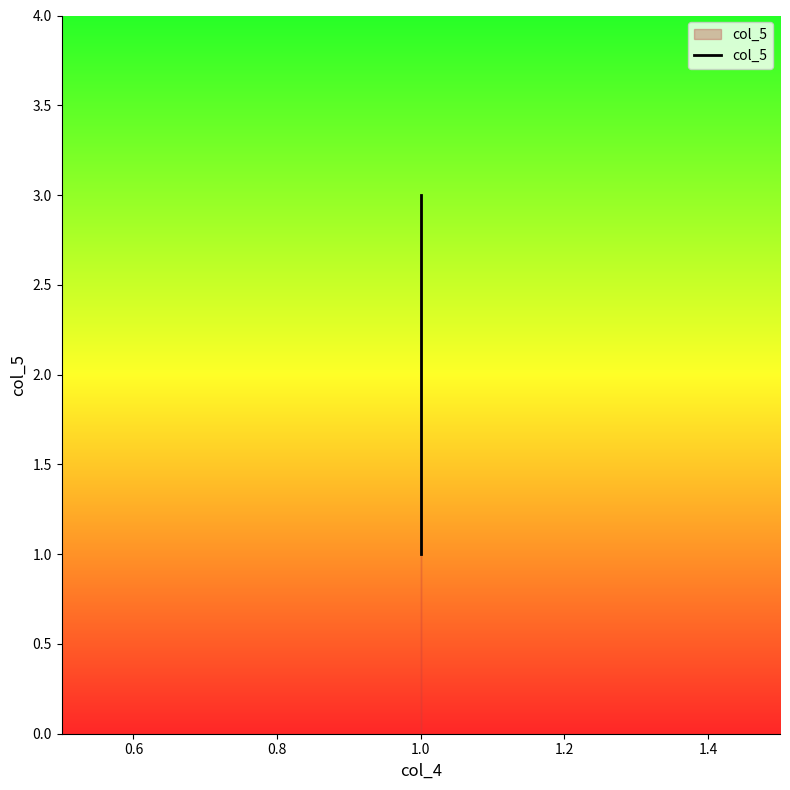

The chart shows a value of 1 at 1.0. True or false?

False